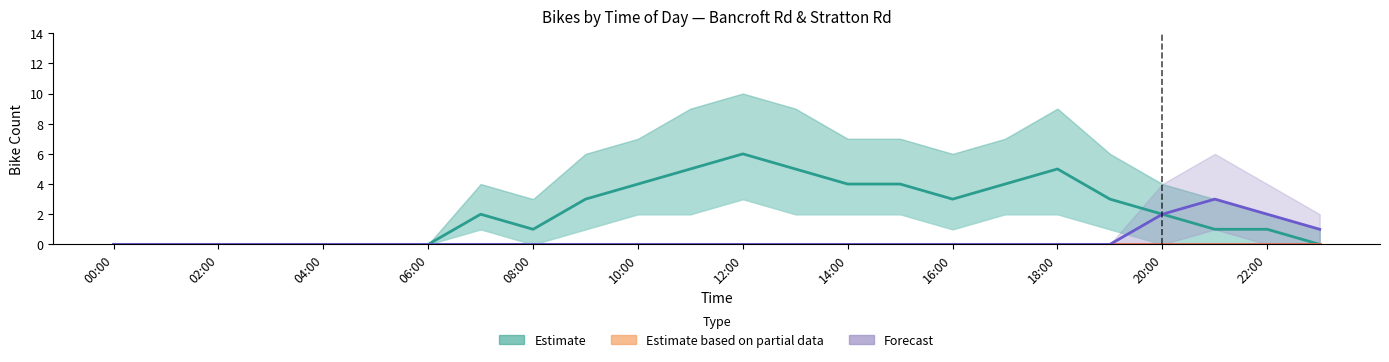

List the labels in order of Forecast value, smallest first.

00:00, 02:00, 04:00, 06:00, 08:00, 10:00, 12:00, 14:00, 16:00, 18:00, 20:00, 22:00, 12, 13, 14, 15, 16, 17, 18, 19, 23, 20, 22, 21